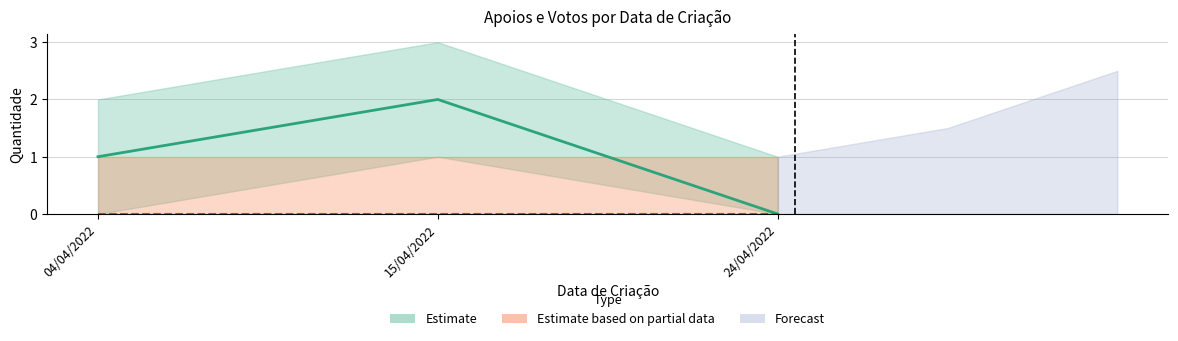

Is it true that the value at 15/04/2022 is 2?

True